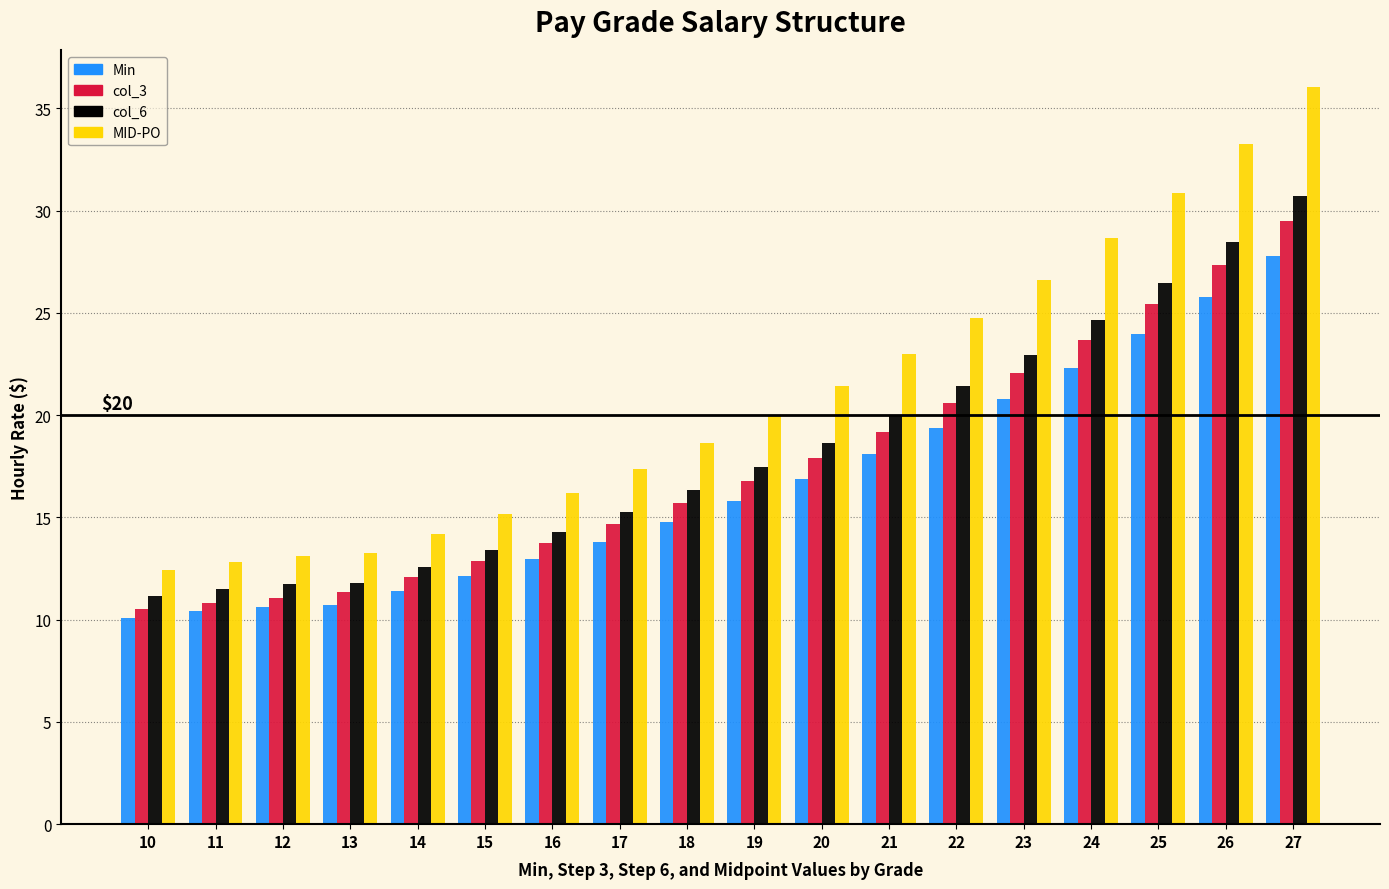

Which series has the largest range (max minus min)?

MID-PO